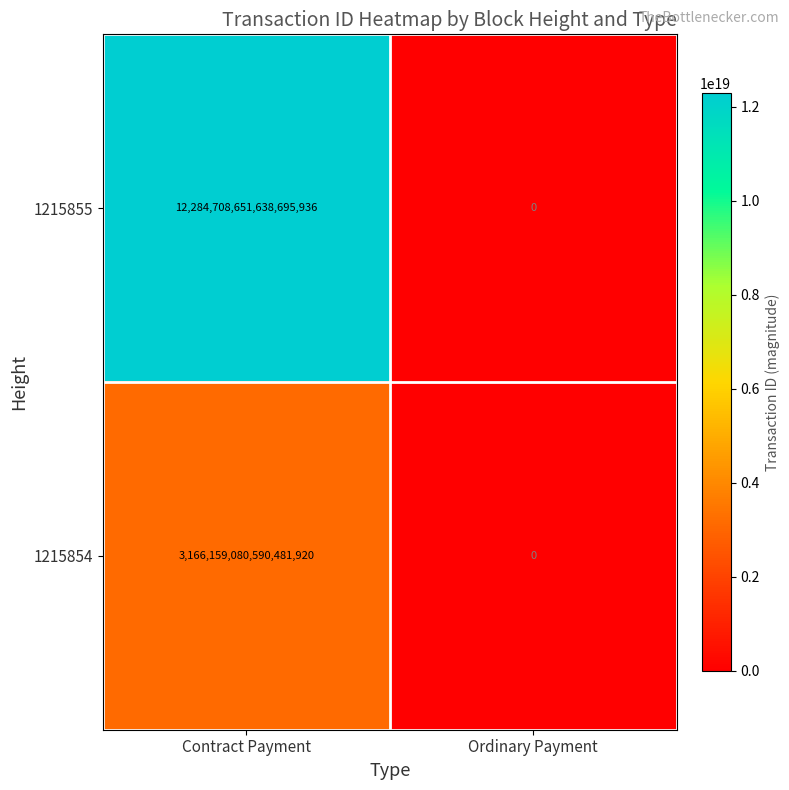

Which series has the widest spread of values?

1215855